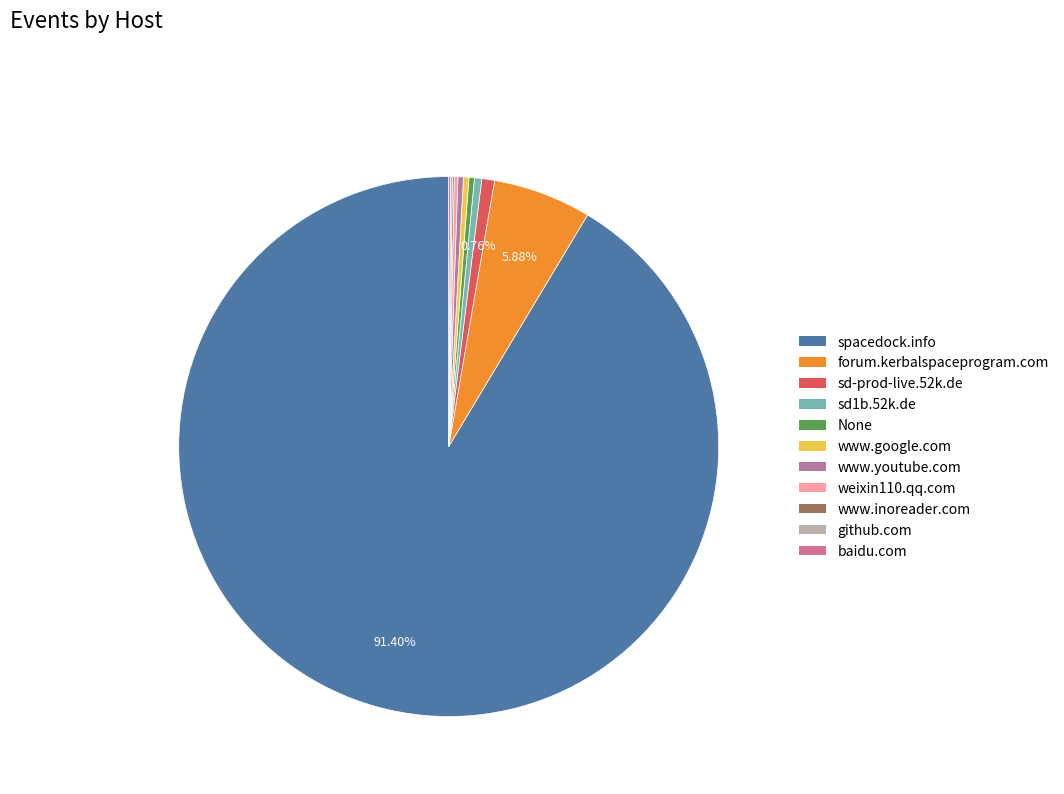

How many slices are in this pie chart?

11